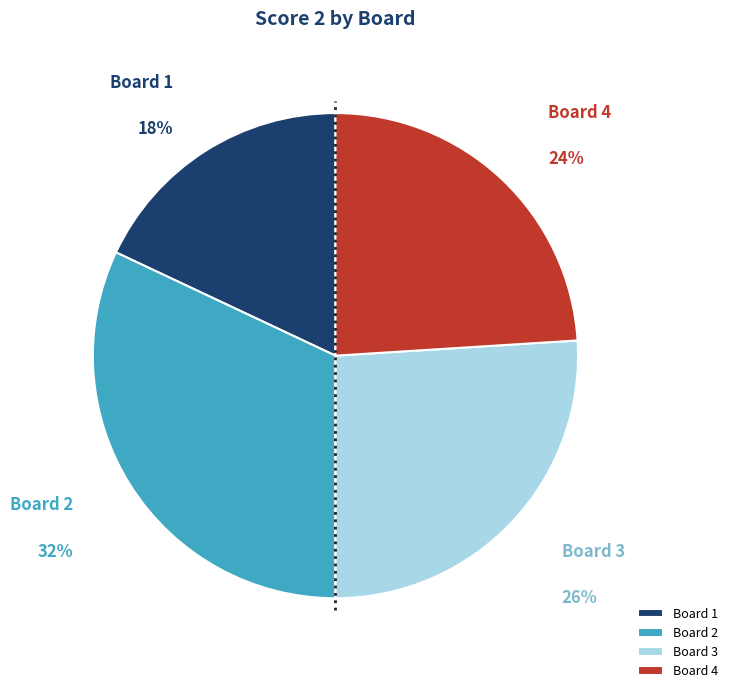

To the nearest percent, what portion does Board 3 represent?

26%